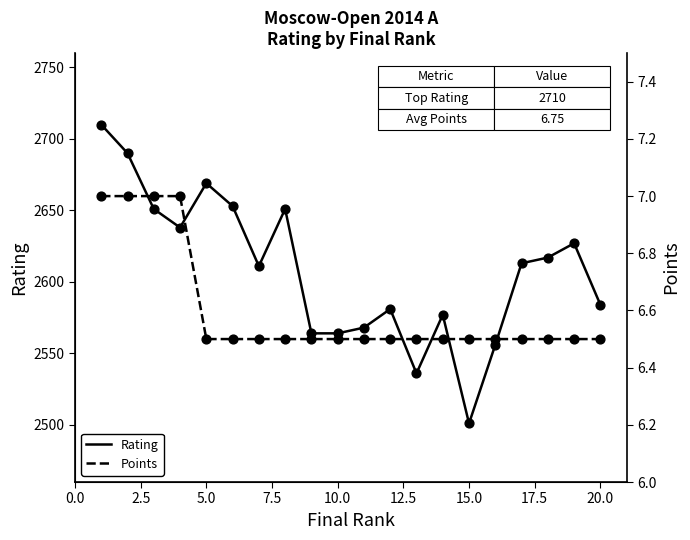

Which series has the widest spread of Y values?

Rating